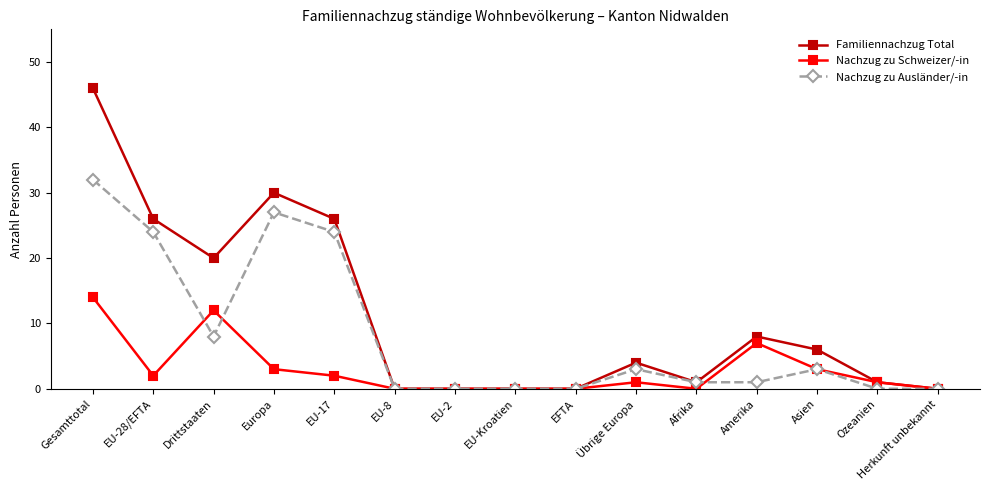

List the series in order of their peak value, highest first.

Familiennachzug Total, Nachzug zu Ausländer/-in, Nachzug zu Schweizer/-in